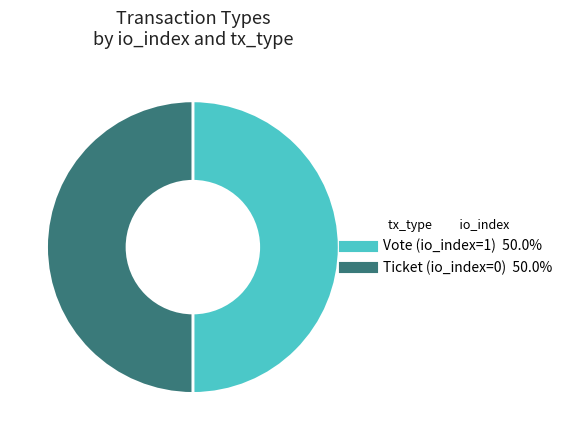

How many slices are in this pie chart?

2